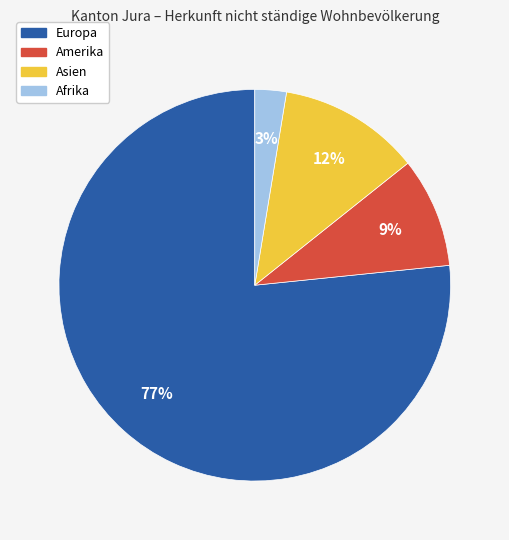

To the nearest percent, what is the average slice percentage?

25%